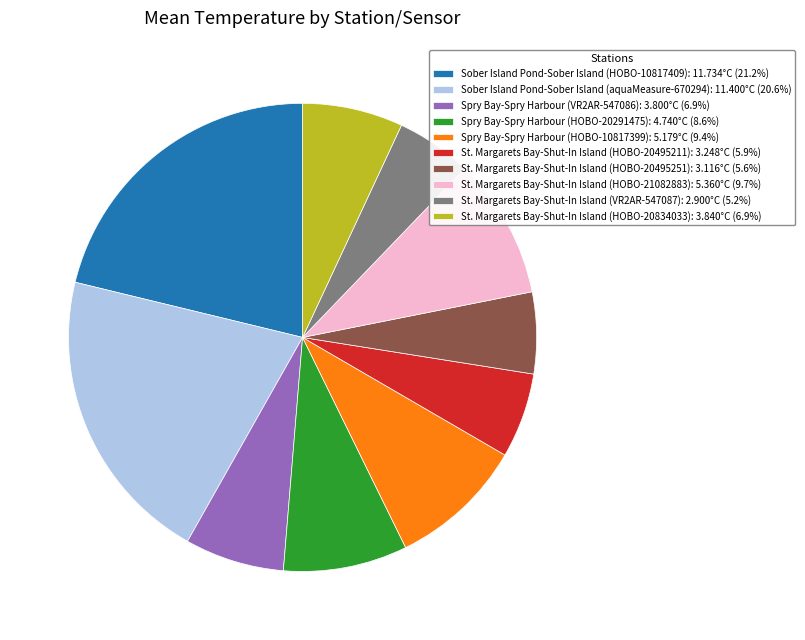

Approximately how many times larger is the value at St. Margarets Bay-Shut-In Island (HOBO-20495211): 3.248°C (5.9%) compared to St. Margarets Bay-Shut-In Island (HOBO-21082883): 5.360°C (9.7%)?

0.6